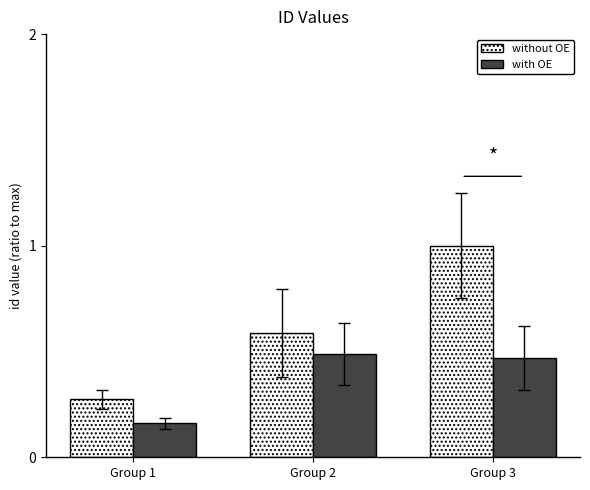

Count the without OE values in the range 0 to 1.

3